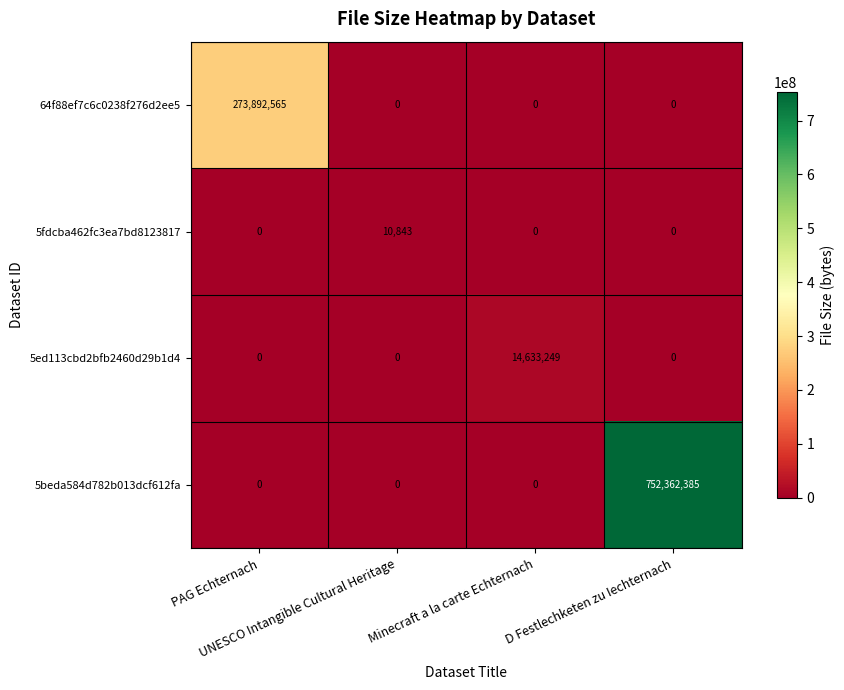

What is the sum of all 5beda584d782b013dcf612fa values?

752362385